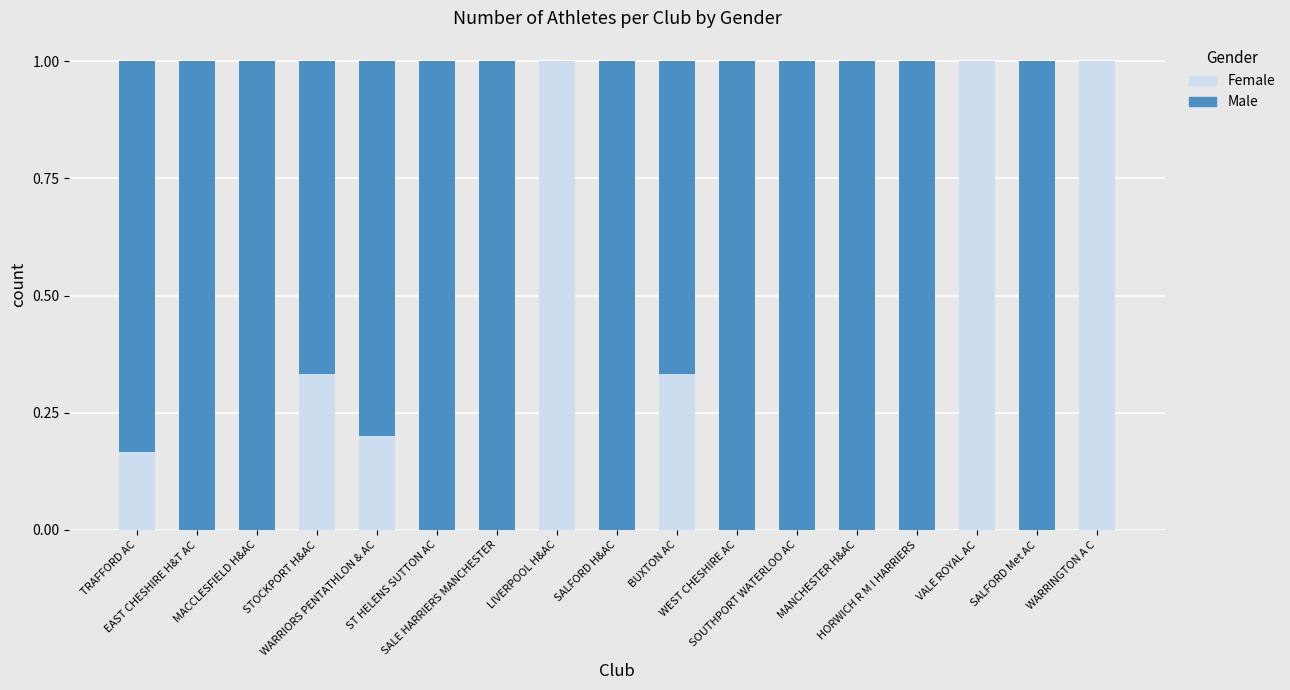

What is the label of the 11th bar from the left?

WEST CHESHIRE AC